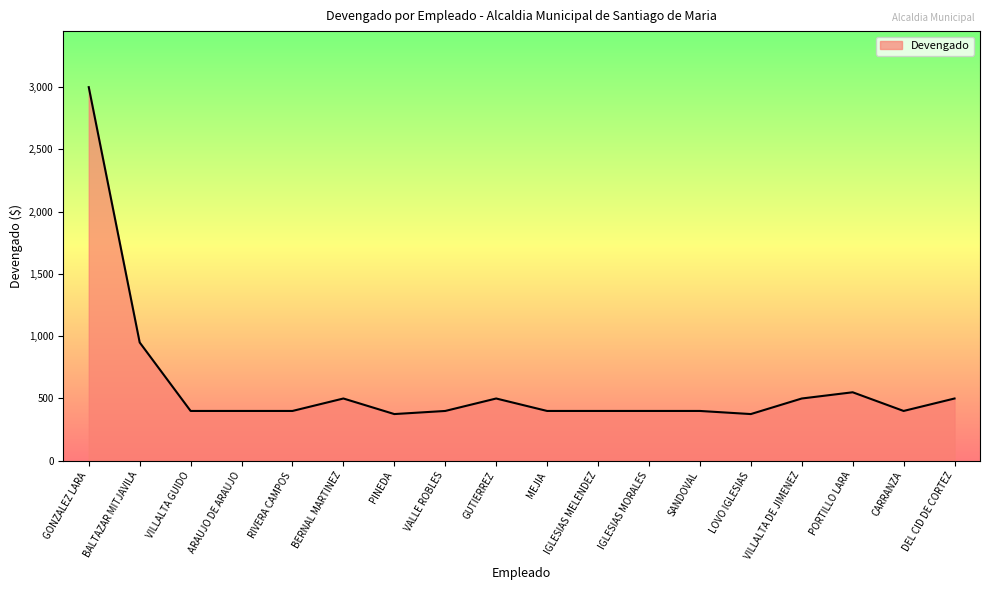

How many lines are shown in the chart?

1